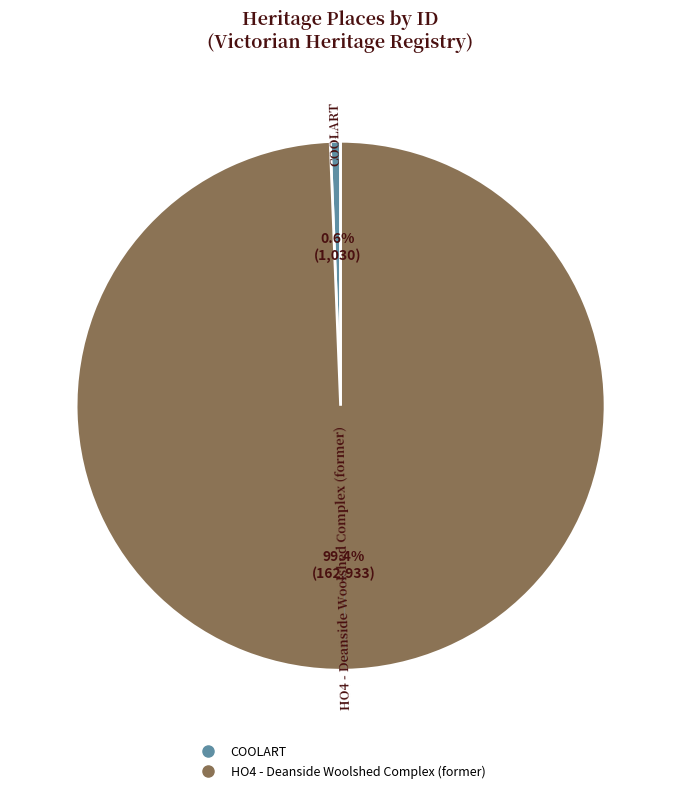

What percentage is NOT represented by HO4 - Deanside Woolshed Complex (former)?

0.6%